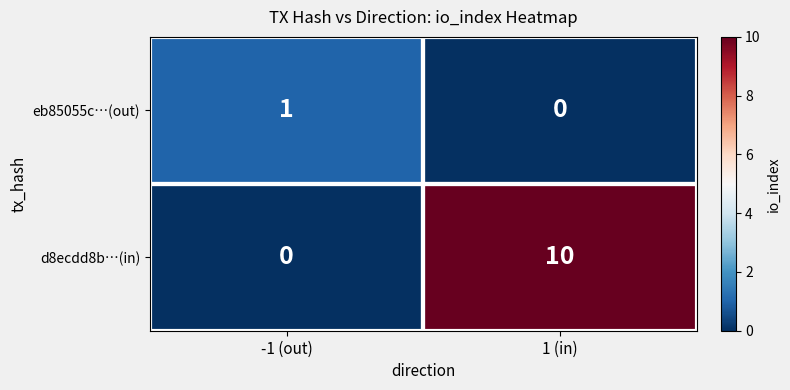

Which series has the largest total across all categories?

d8ecdd8b…(in)